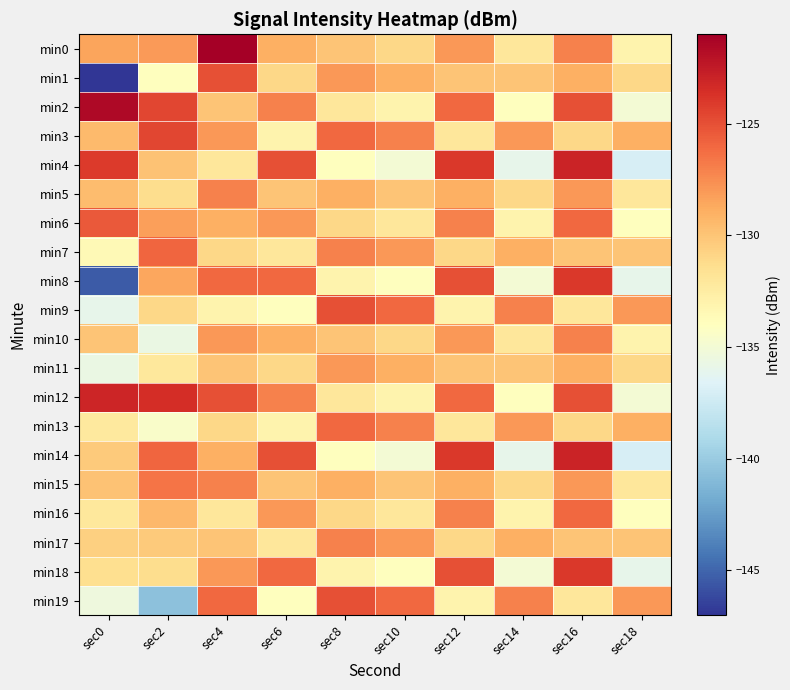

What is the total value across all series at sec8?

-2590.0